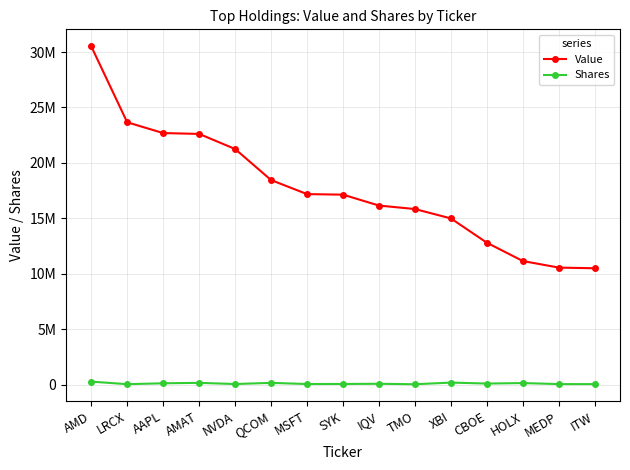

Is this an area chart (filled region under the line)?

No